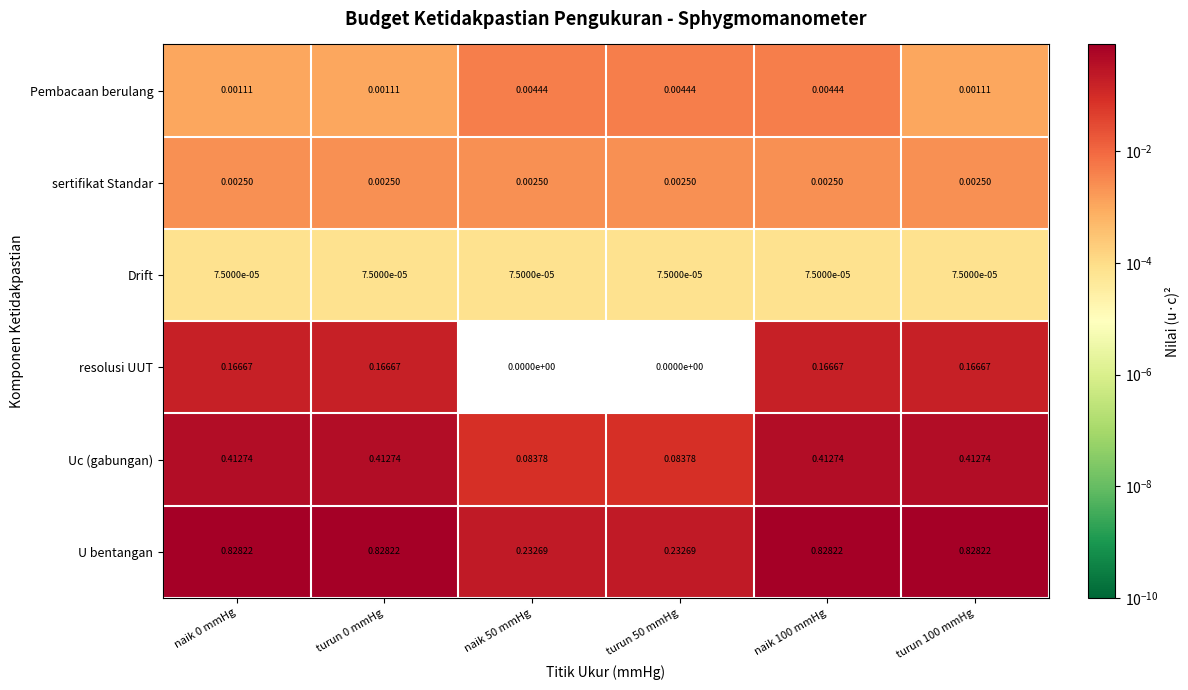

Is the value of U bentangan at naik 0 mmHg greater than the value of Uc (gabungan) at naik 0 mmHg?

Yes